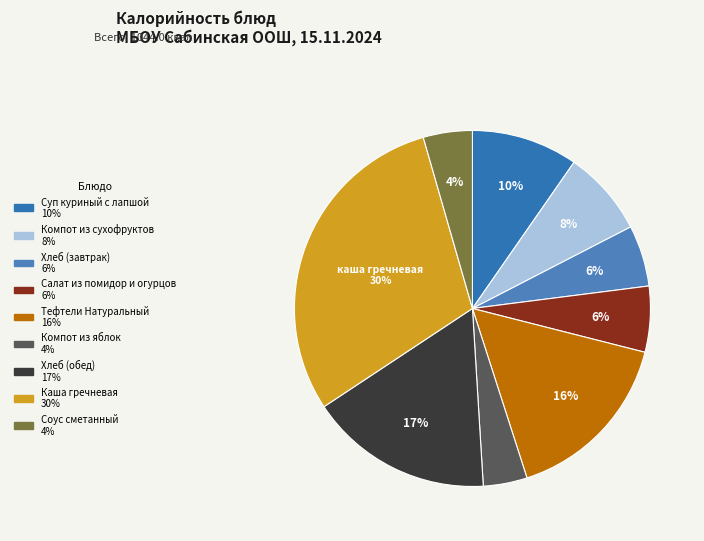

What is the largest slice in the pie chart?

Каша гречневая